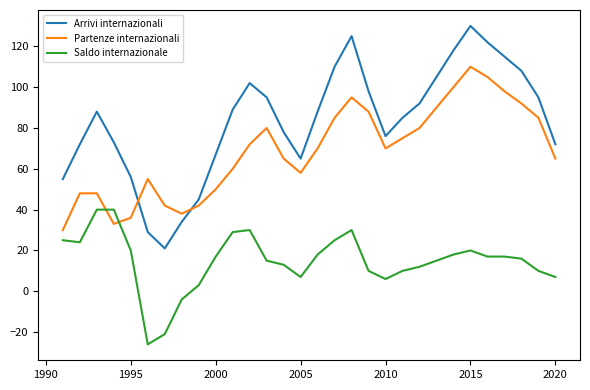

List the series in order of their overall mean, highest first.

Arrivi internazionali, Partenze internazionali, Saldo internazionale